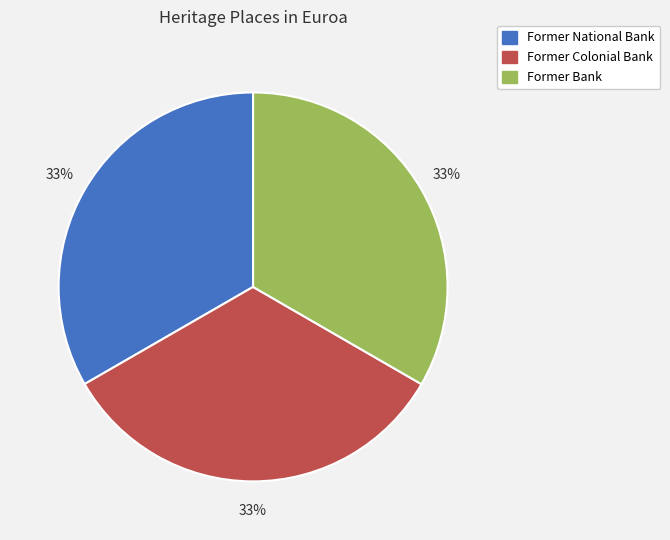

Combined, do Former Colonial Bank and Former Bank account for over 50%?

Yes